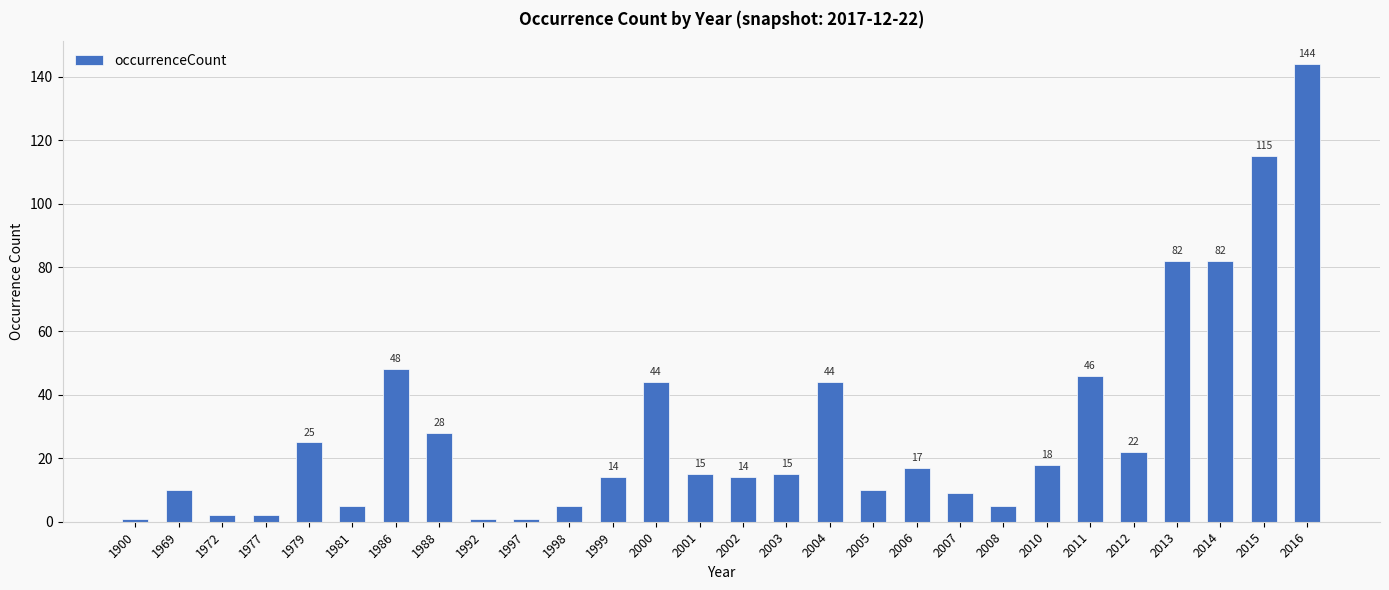

What is the sum of all values?

824